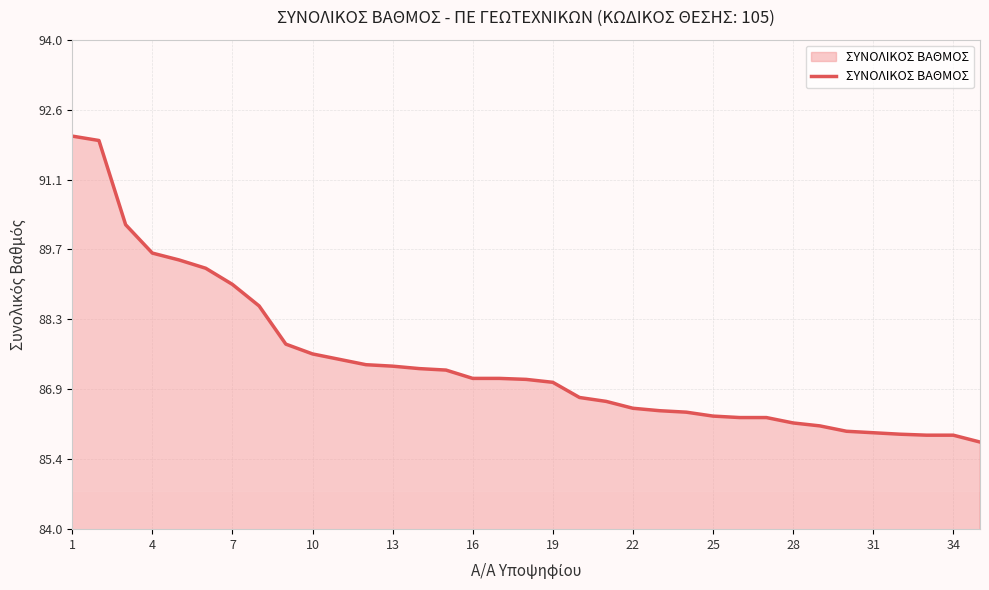

What is the minimum value shown in the chart?

85.8